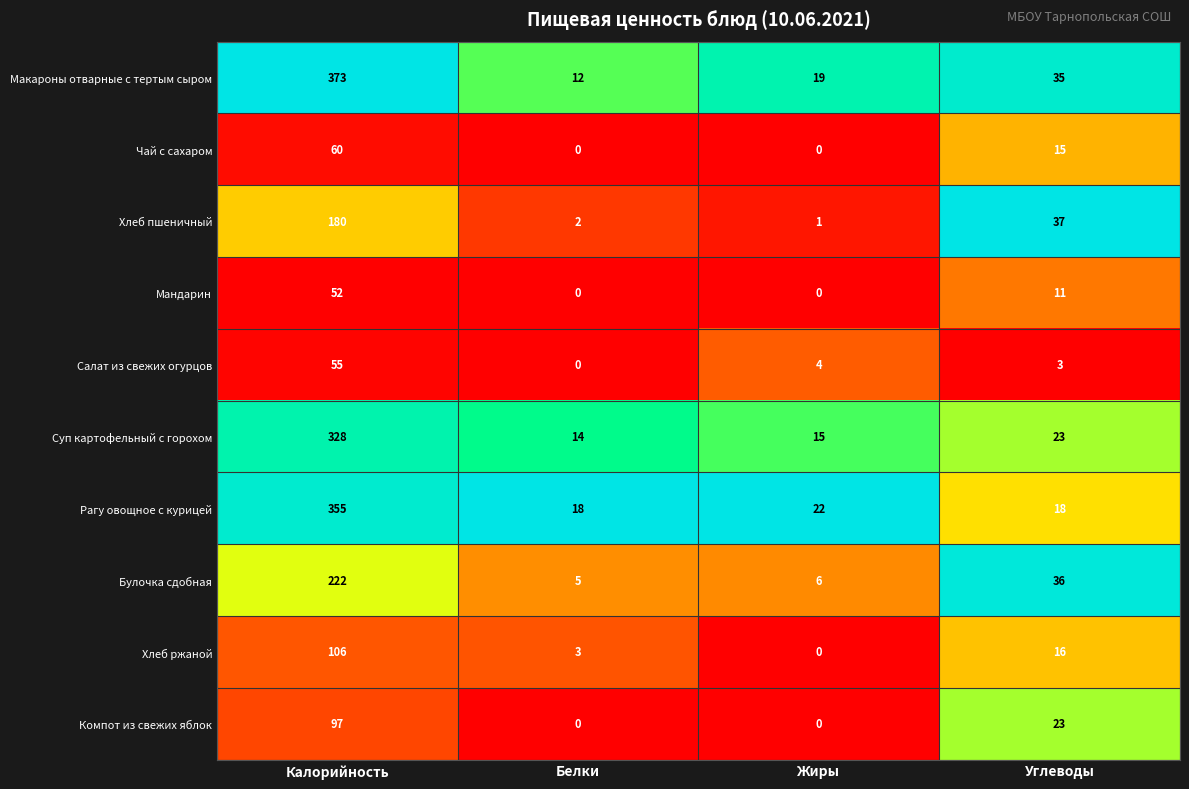

What is the average value of the Макароны отварные с тертым сыром series?

110